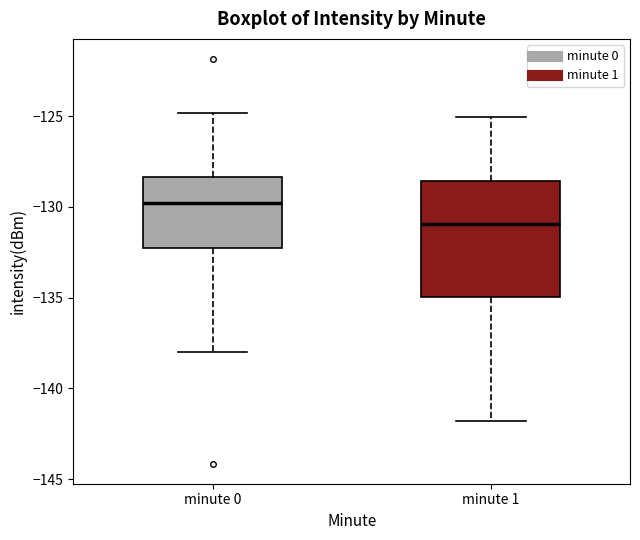

Comparing the boxes themselves (not the whiskers), which one is the tallest?

minute 1